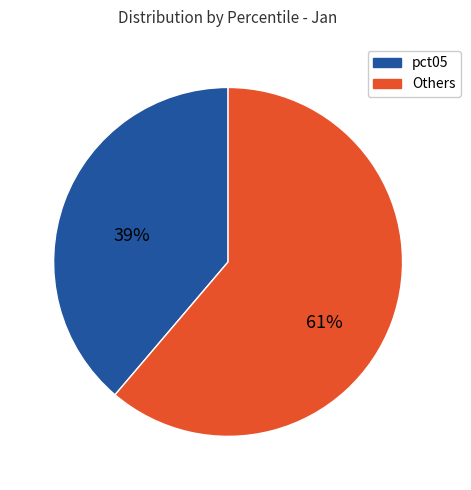

Is there any slice that represents more than half of the pie?

Yes